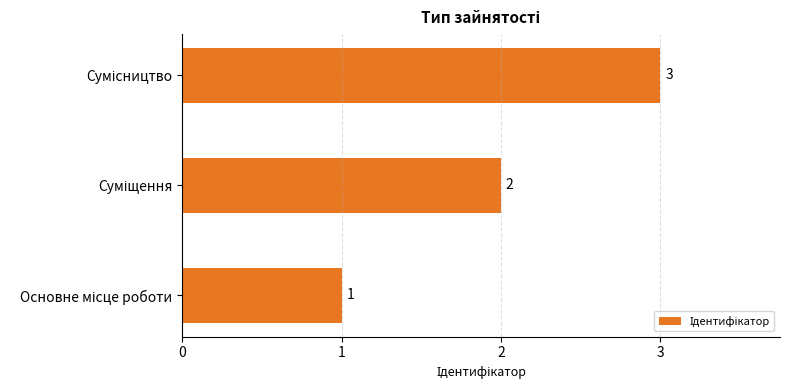

Are the bars horizontal?

Yes